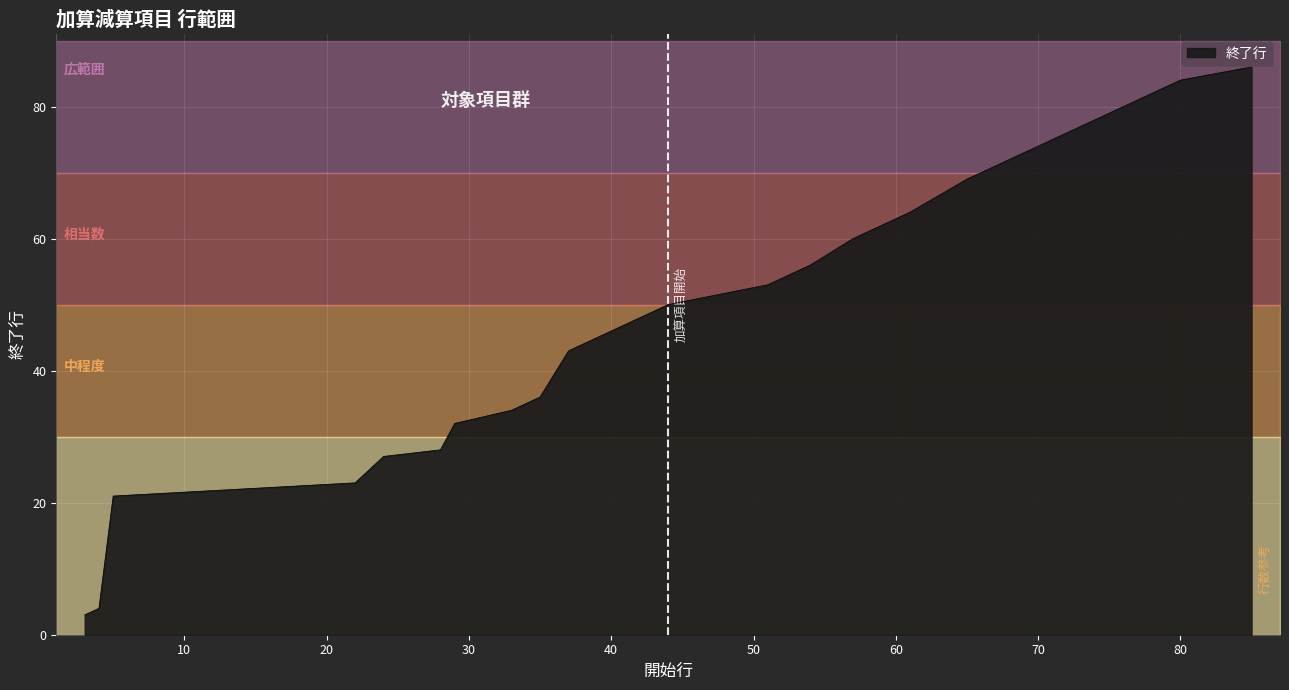

What is the lowest value of the 終了行 series?

3